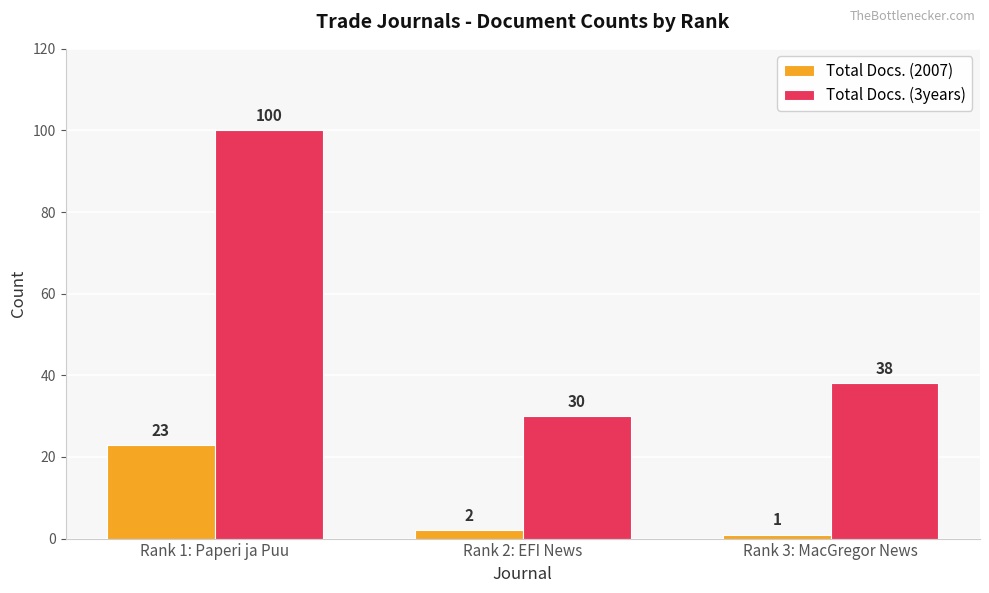

Which series has the widest spread of values?

Total Docs. (3years)